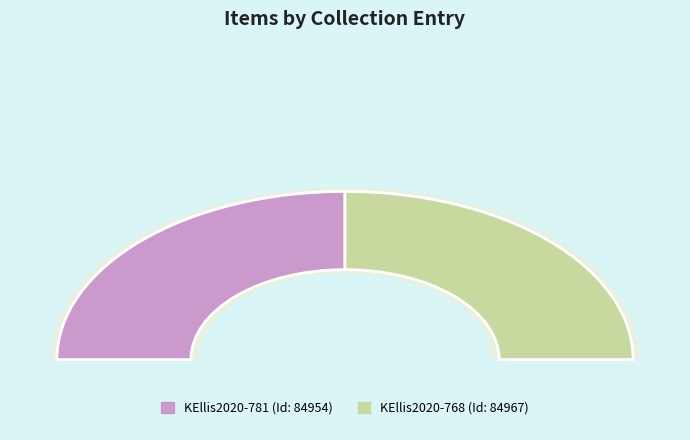

Does KEllis2020-781 represent more than half of the total?

No